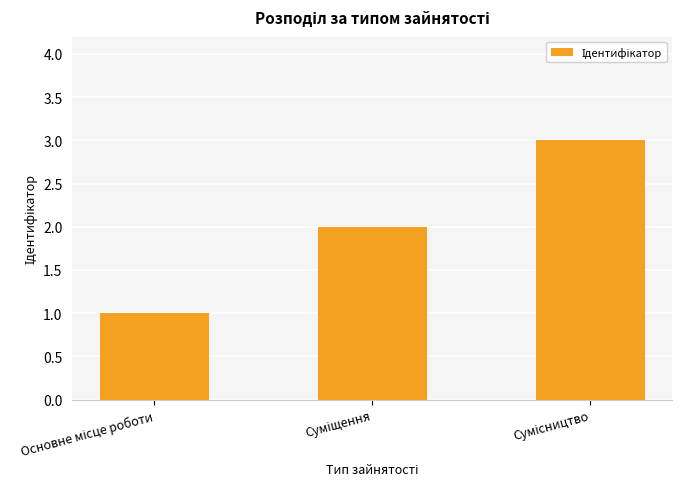

How many values are below 2?

1